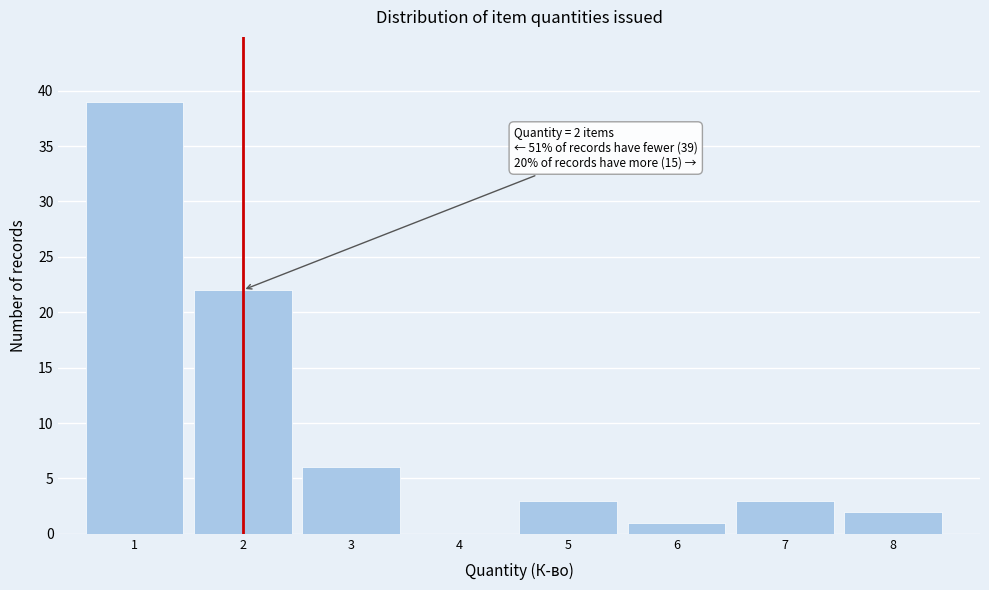

Over which range of the x-axis is the bar tallest?

0.5 to 1.5